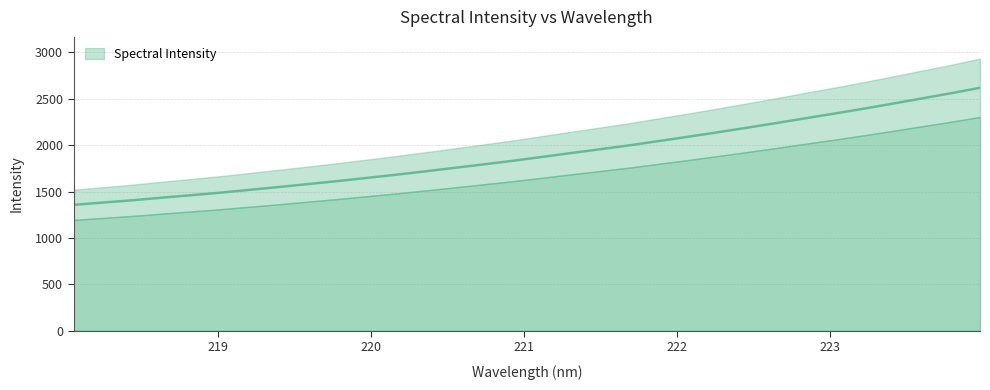

List the labels in order of value, largest first.

223.9802, 223.7895, 223.5987, 223.408, 223.2172, 223.0264, 222.8355, 222.6447, 222.4538, 222.263, 222.0721, 221.8812, 221.6902, 221.4993, 221.3083, 221.1174, 220.9264, 220.7354, 220.5444, 220.3533, 220.1623, 219.9712, 219.7801, 219.589, 219.3979, 219.2067, 219.0156, 218.8244, 218.6332, 218.442, 218.2508, 218.0596